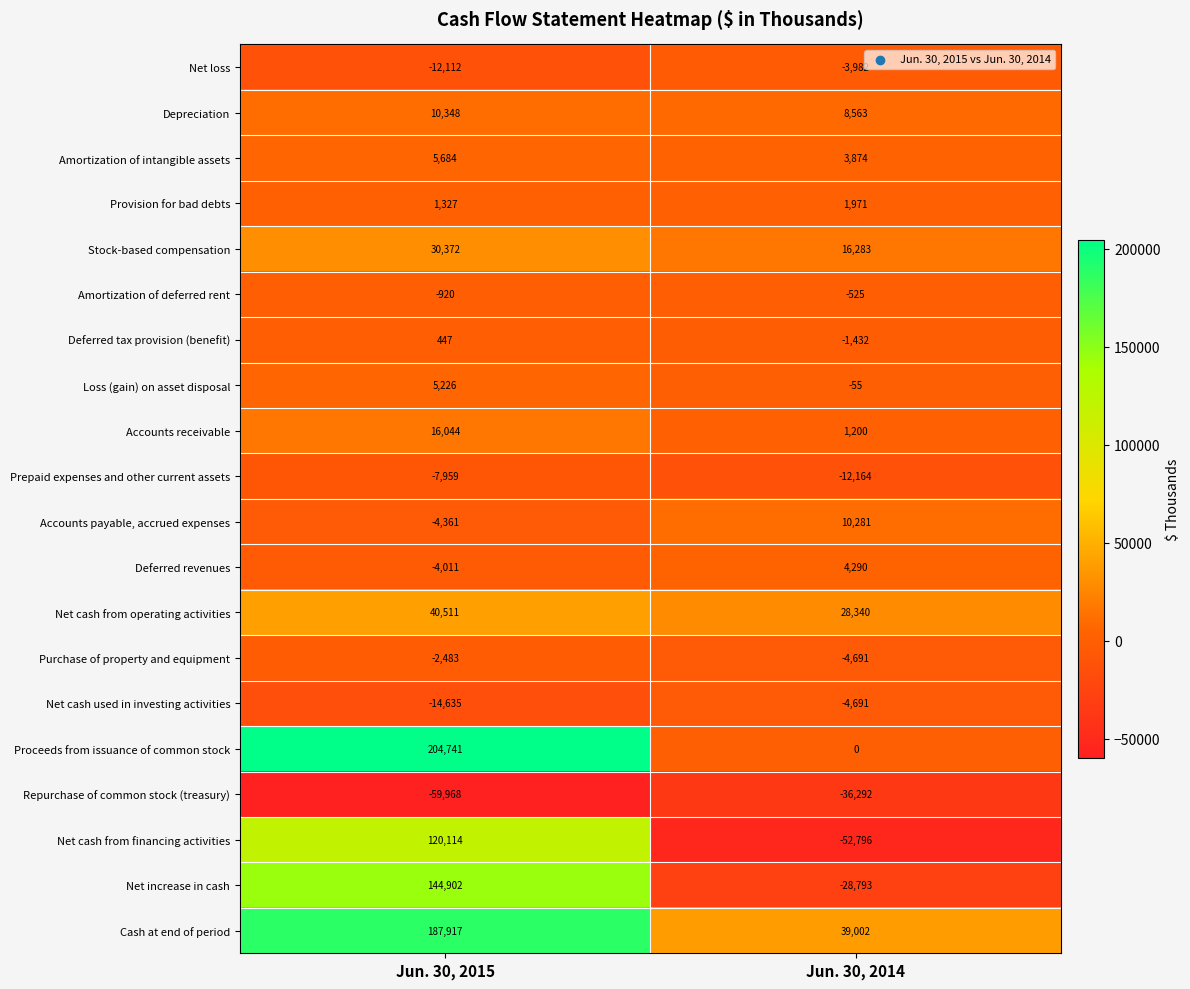

Read the Cash at end of period value at Jun. 30, 2014.

39002